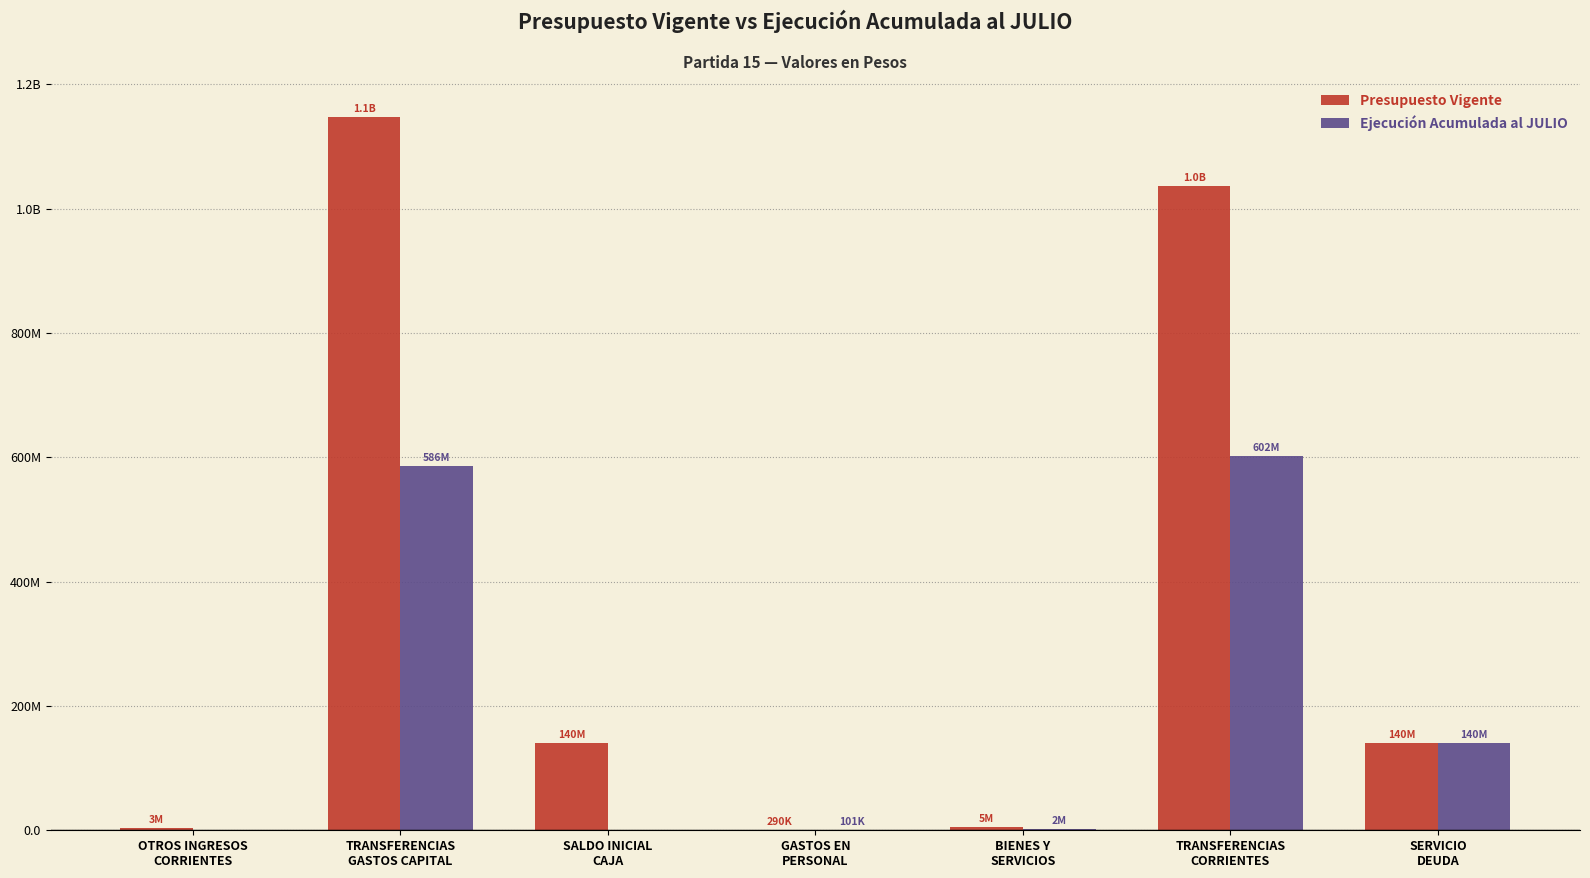

Is it true that Presupuesto Vigente equals 40420076 at SALDO INICIAL
CAJA?

False